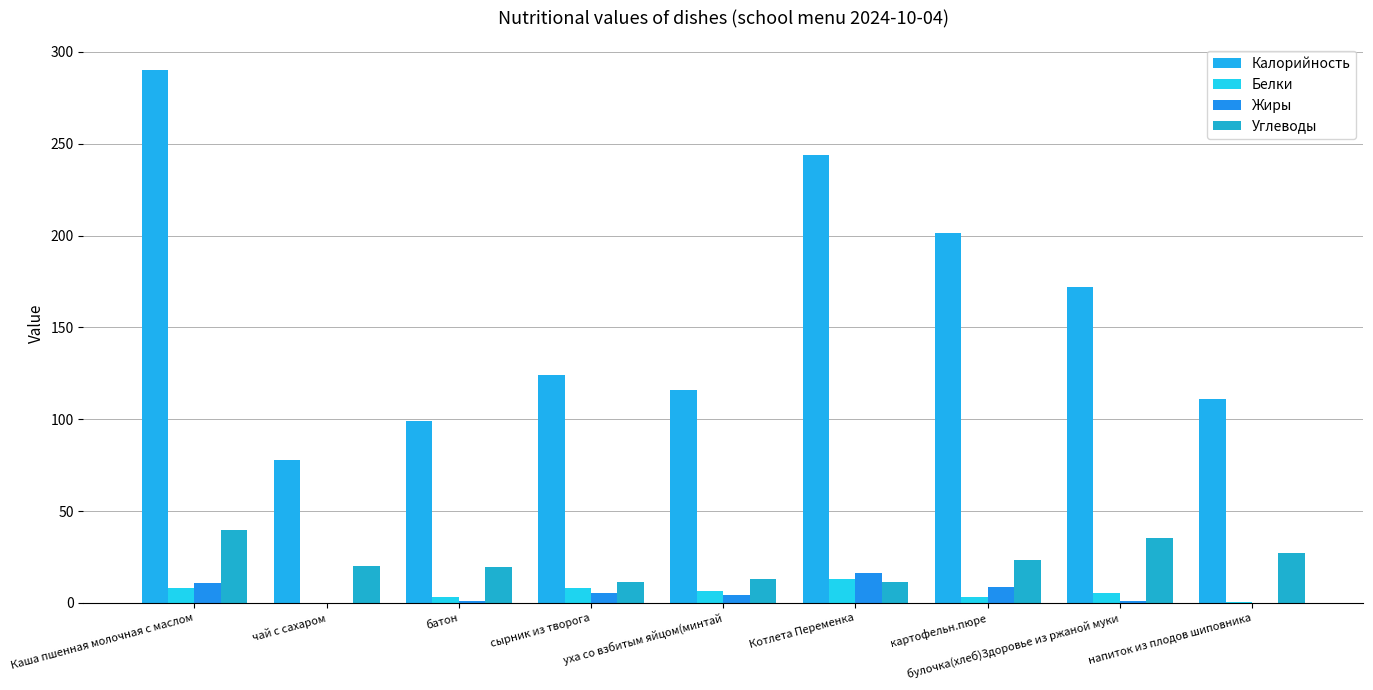

The value of Жиры at сырник из творога is 5.4. True or false?

True